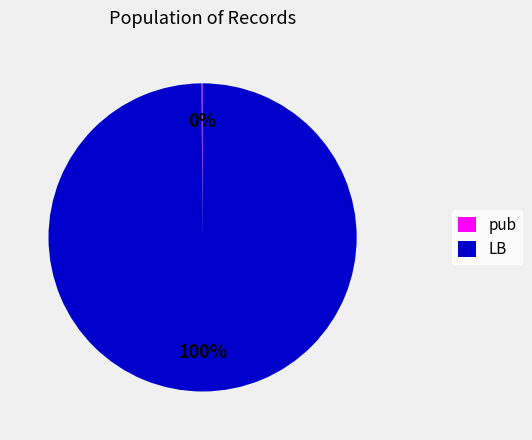

What is the majority slice?

LB